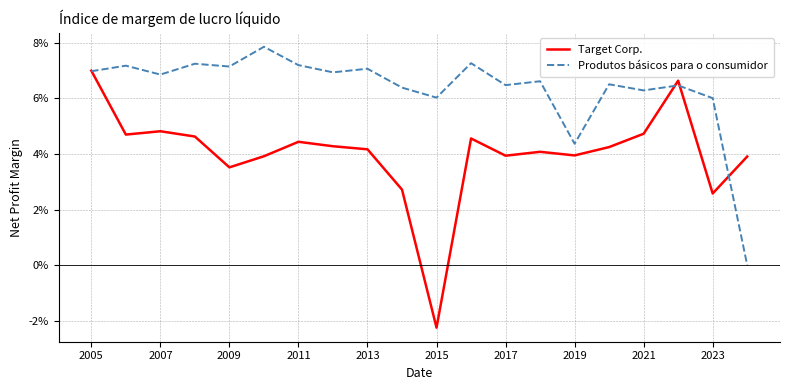

What are all the series names shown in the legend?

Target Corp., Produtos básicos para o consumidor